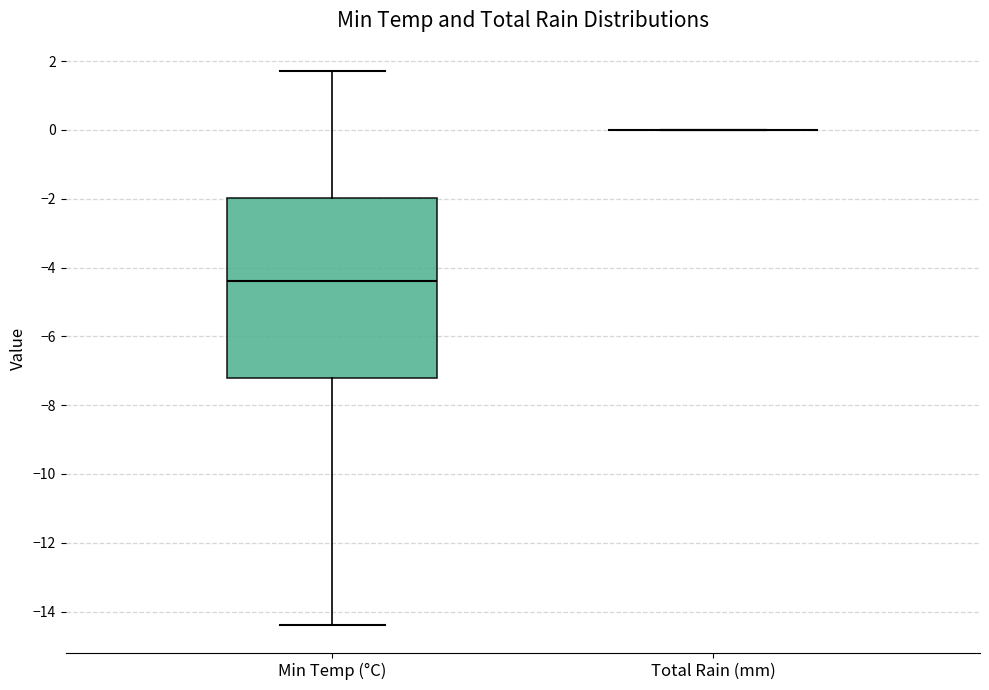

Where is the lower edge of the box for Min Temp (°C) on the y-axis? The values are not printed on the chart, so give them approximately, as read against the axis.

-7.2